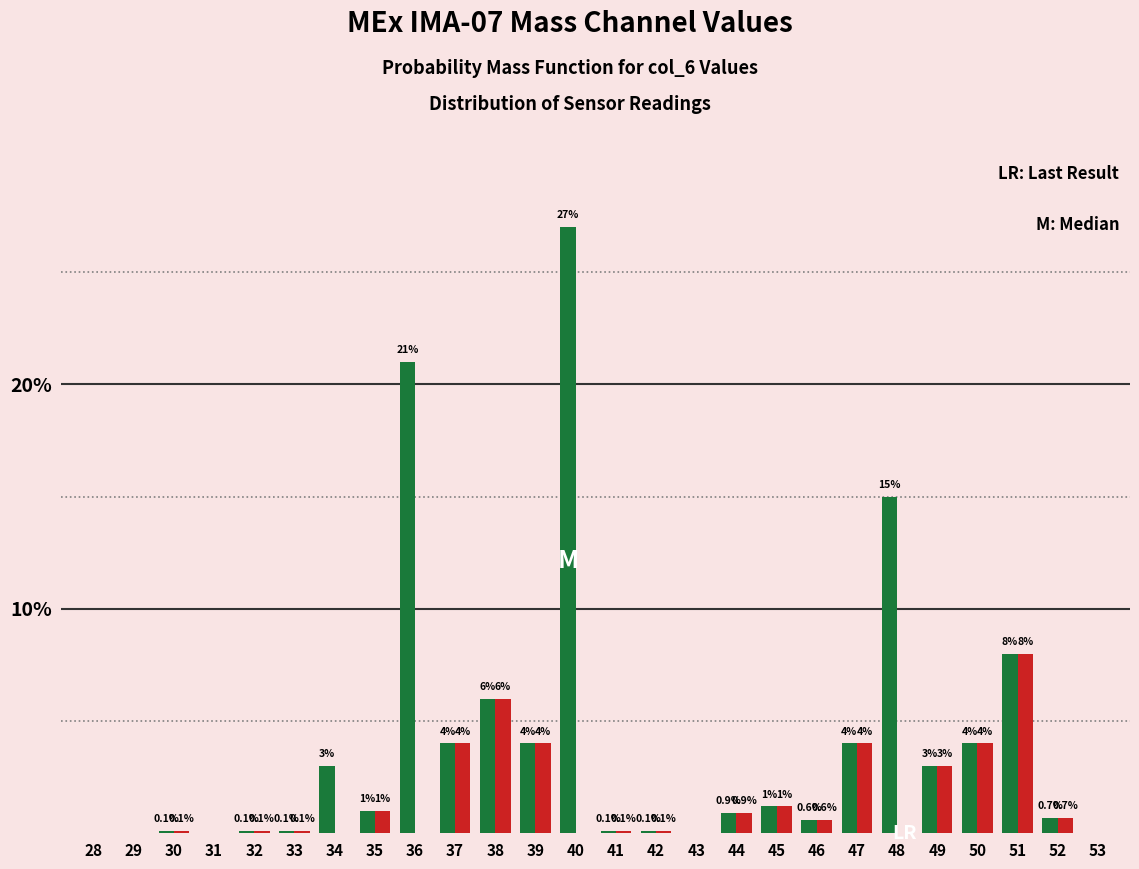

What is the greatest value displayed?

27.0